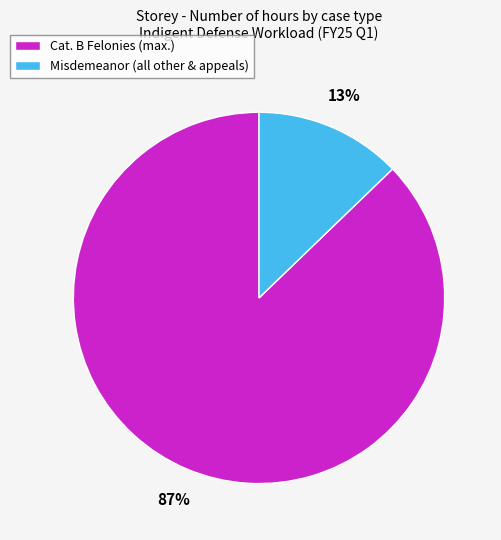

What is the largest slice in the pie chart?

Cat. B Felonies (max.)